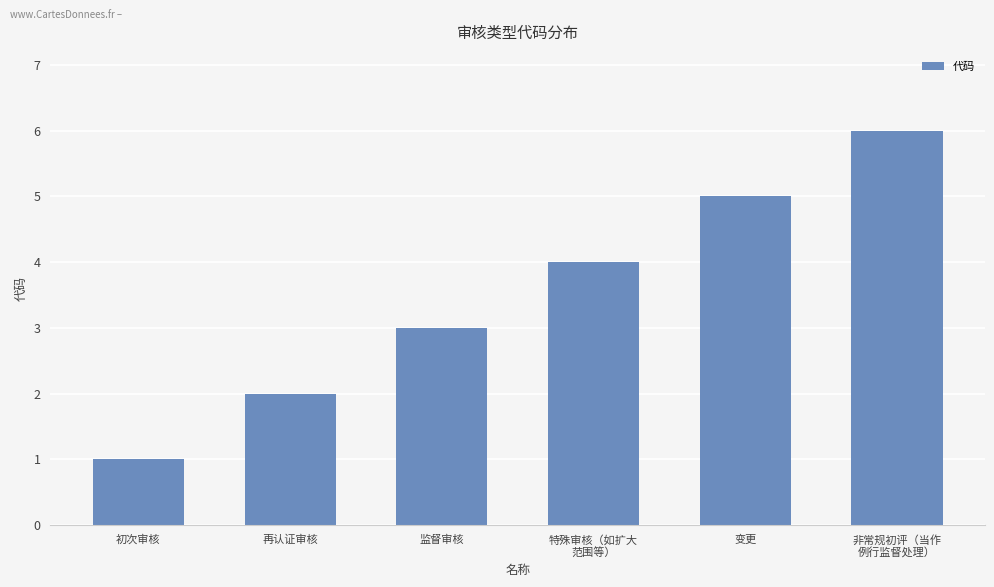

What is the change in value from 初次审核 to 非常规初评（当作
例行监督处理）?

+5